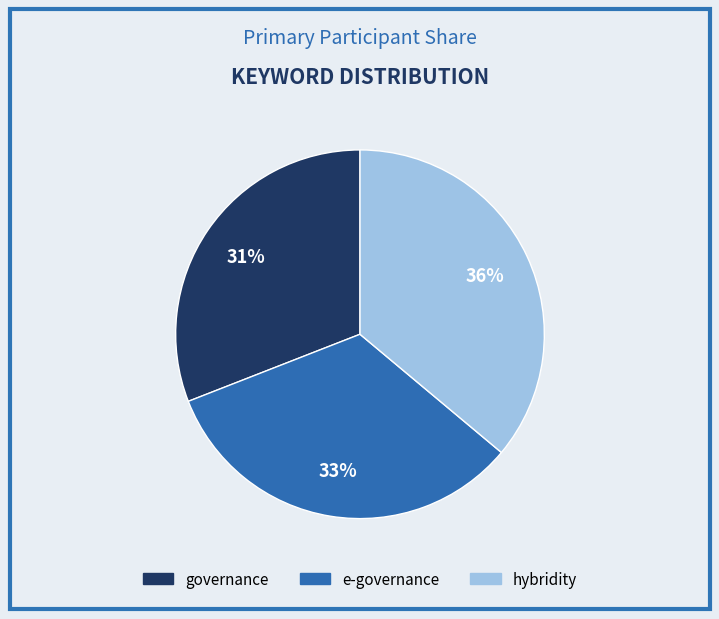

True or false: e-governance accounts for 27% of the total.

False